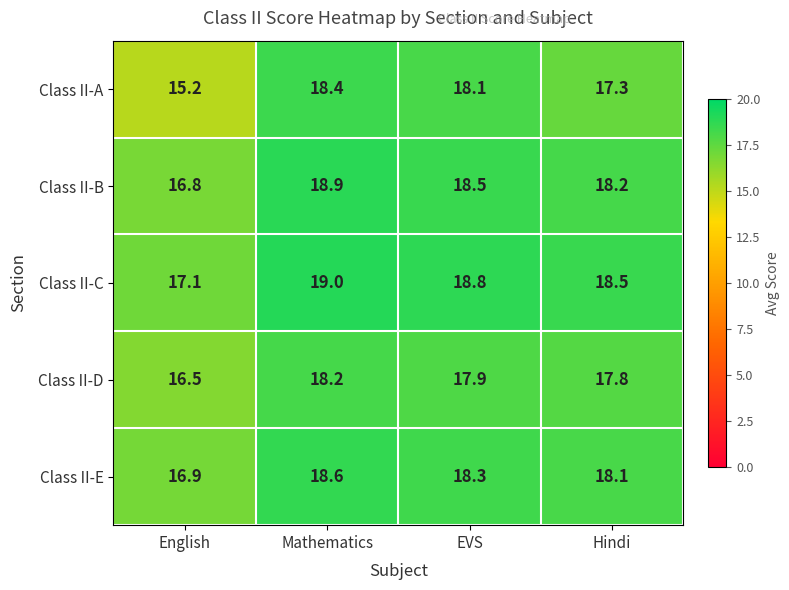

Reading left to right, what are all the values shown in this chart?

Class II-A: English=15.2	Mathematics=18.4	EVS=18.1	Hindi=17.3
Class II-B: English=16.8	Mathematics=18.9	EVS=18.5	Hindi=18.2
Class II-C: English=17.1	Mathematics=19.0	EVS=18.8	Hindi=18.5
Class II-D: English=16.5	Mathematics=18.2	EVS=17.9	Hindi=17.8
Class II-E: English=16.9	Mathematics=18.6	EVS=18.3	Hindi=18.1